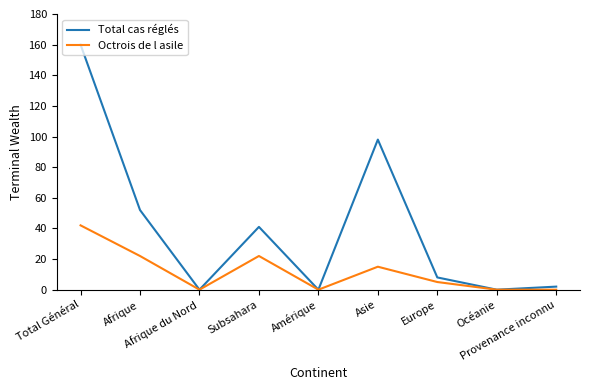

In Total cas réglés, how many points are lower than both neighbors (excluding endpoints)?

3